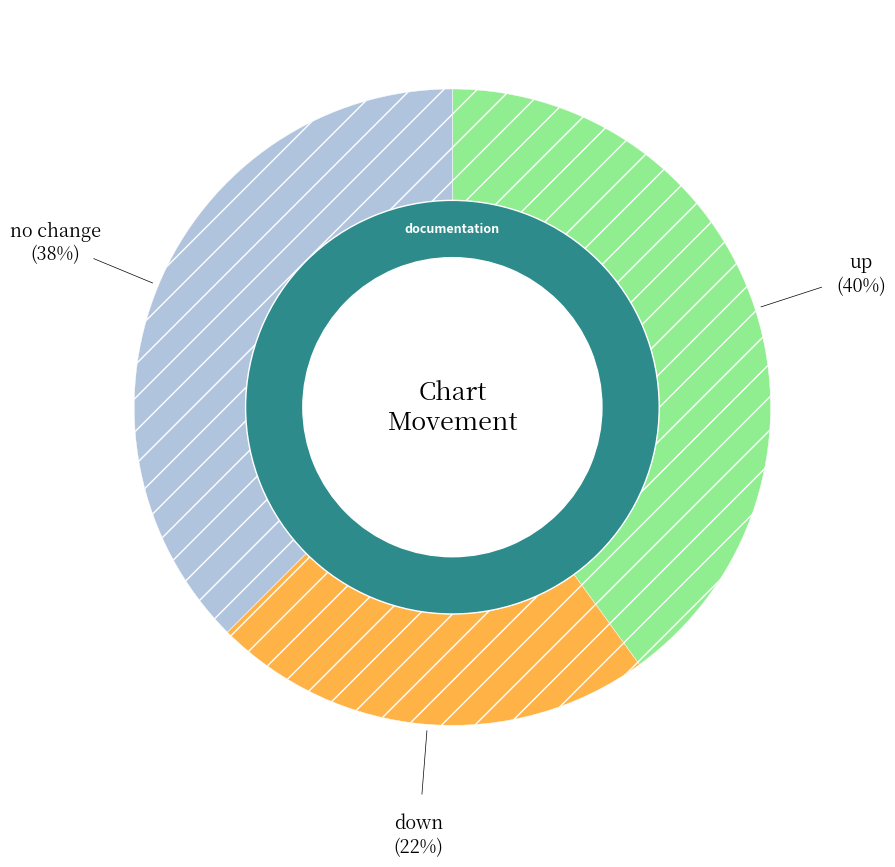

The - slice represents 27% of the pie. True or false?

False